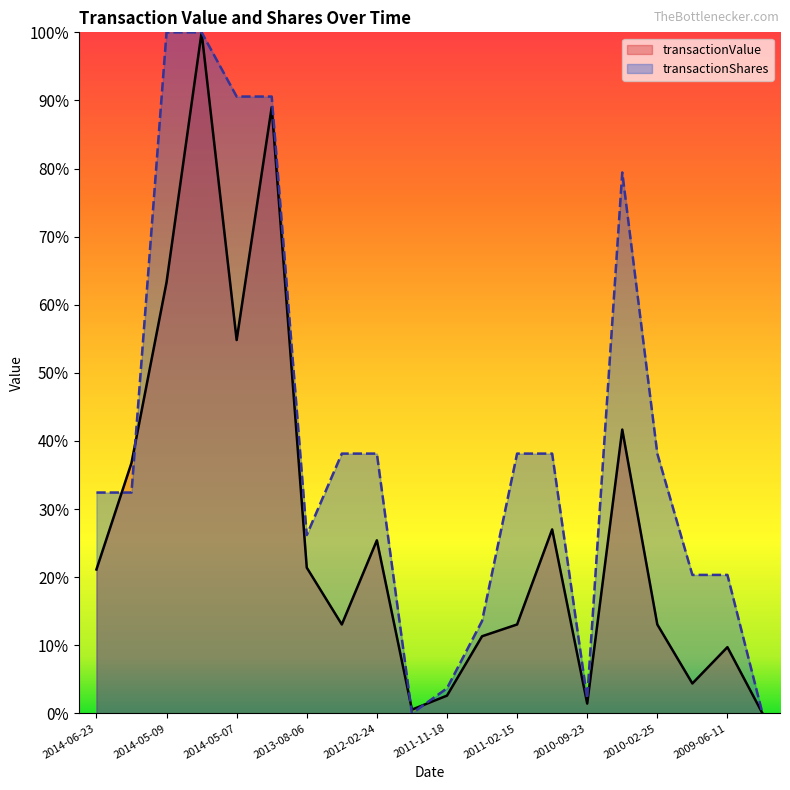

Reading left to right, what are all the values shown in this chart?

transactionValue: 0.2	0.4	0.6	1.0	0.5	0.9	0.2	0.1	0.3	0.0	0.0	0.1	0.1	0.3	0.0	0.4	0.1	0.0	0.1	0.0
transactionShares: 0.3	0.3	1.0	1.0	0.9	0.9	0.3	0.4	0.4	0.0	0.0	0.1	0.4	0.4	0.0	0.8	0.4	0.2	0.2	0.0